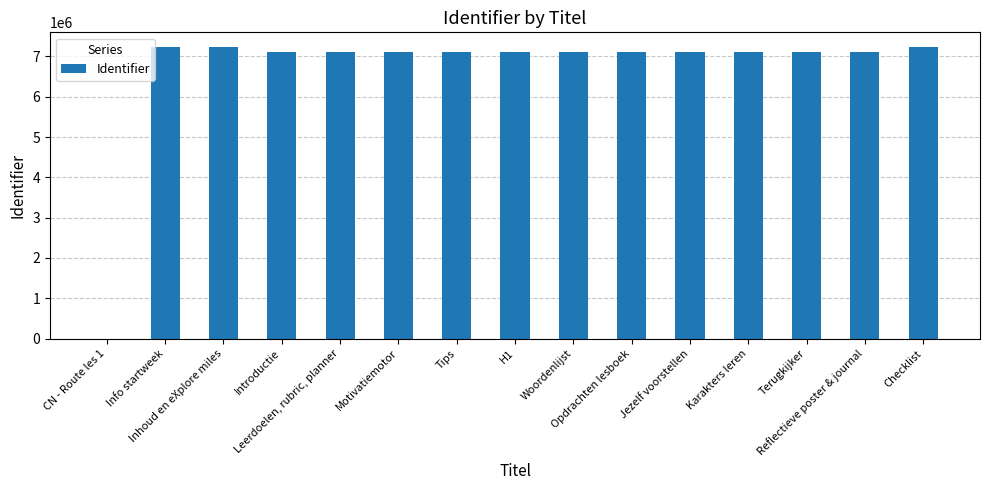

True or false: the data shows 0 at CN - Route les 1.

True